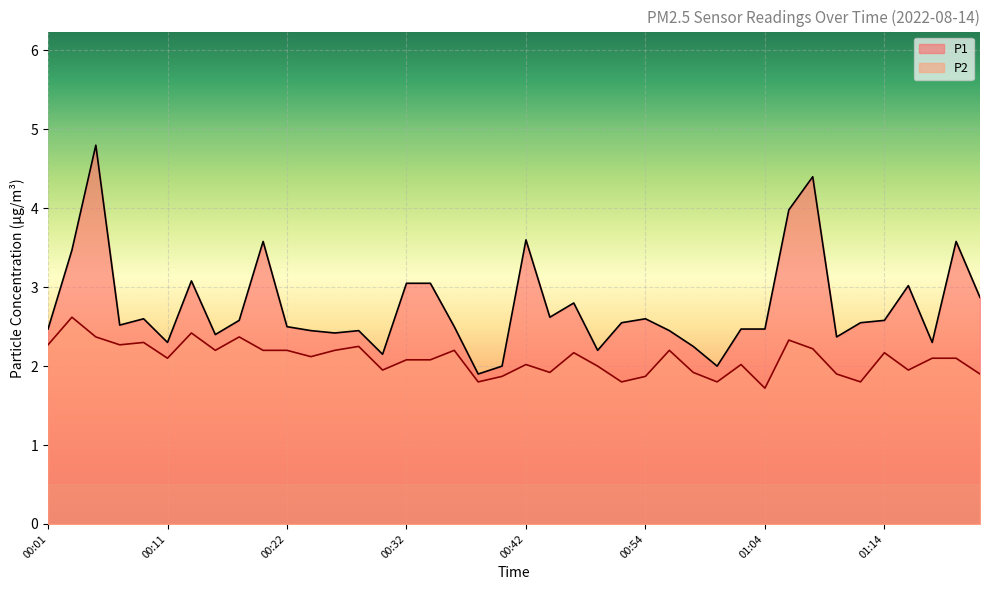

Which series has the widest spread of values?

P1